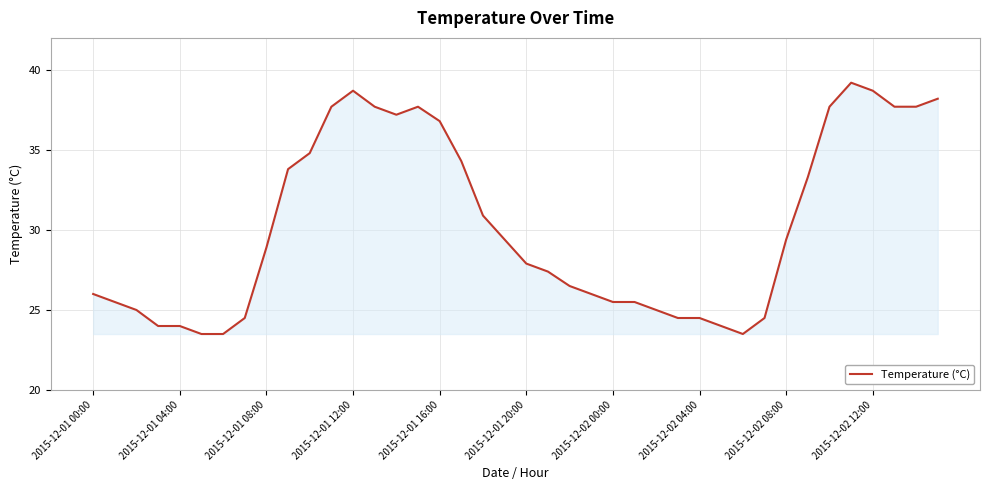

What is the greatest value displayed?

39.2